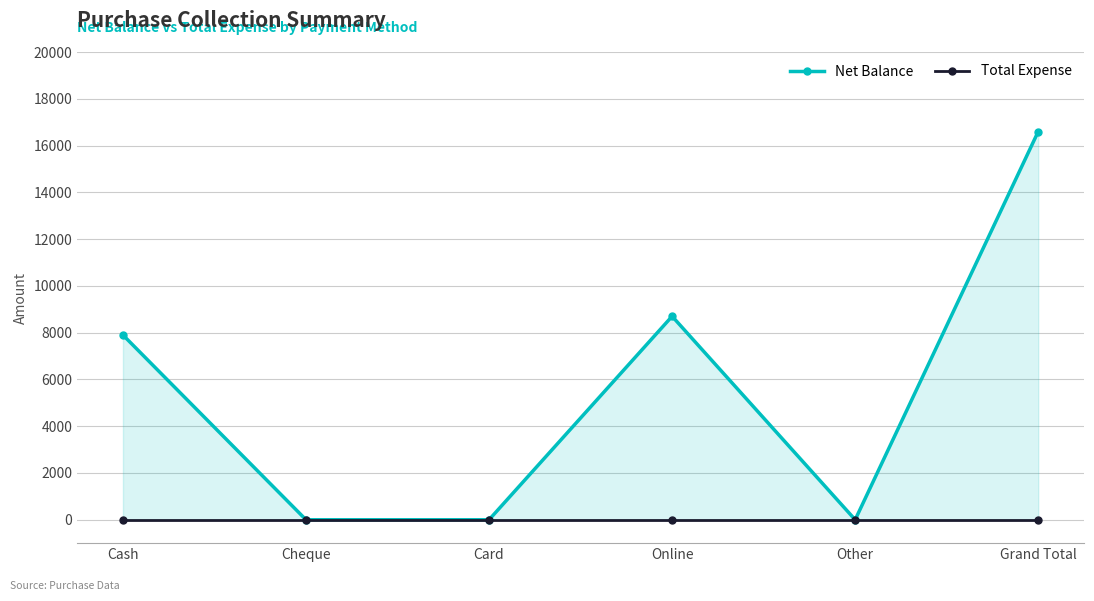

The value of Net Balance at Grand Total is 16600. True or false?

True